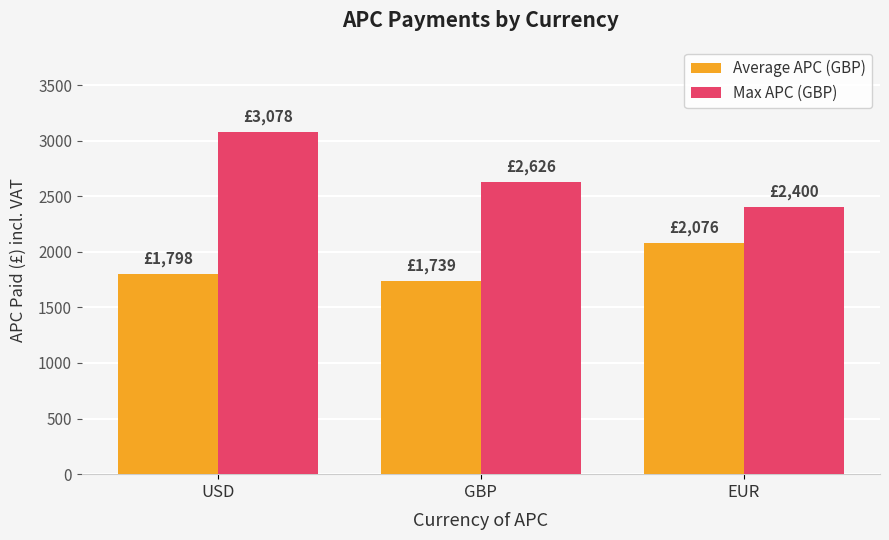

What are all the series names shown in the legend?

Average APC (GBP), Max APC (GBP)